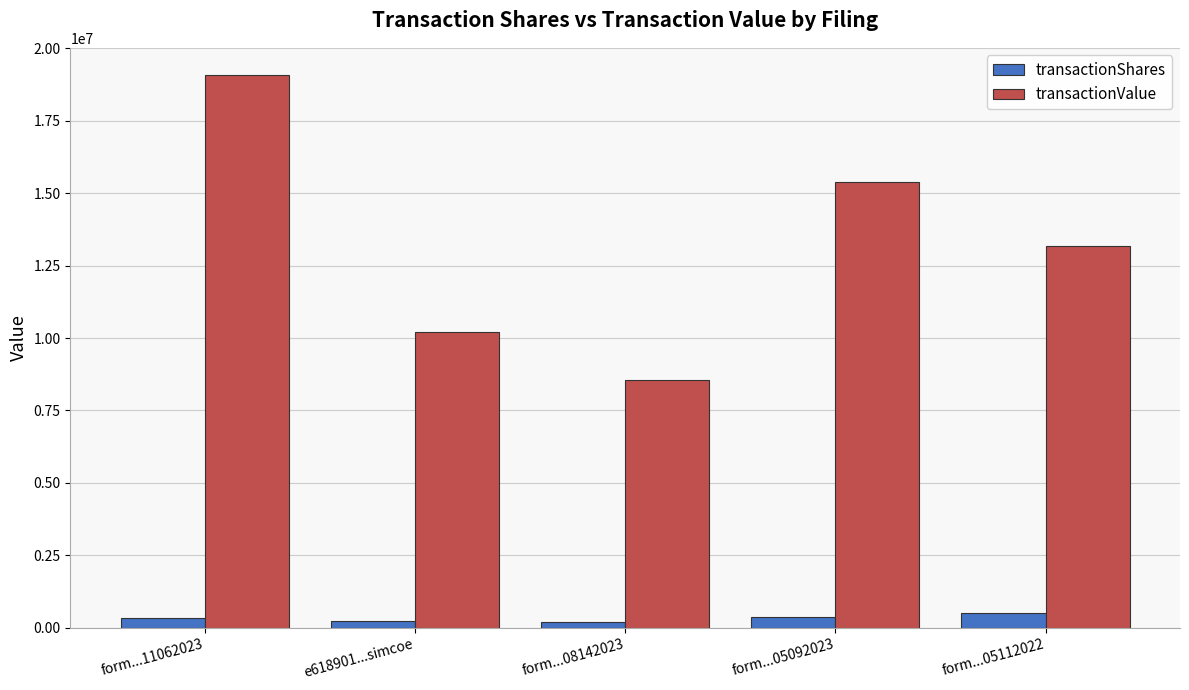

Which series has the largest total across all categories?

transactionValue